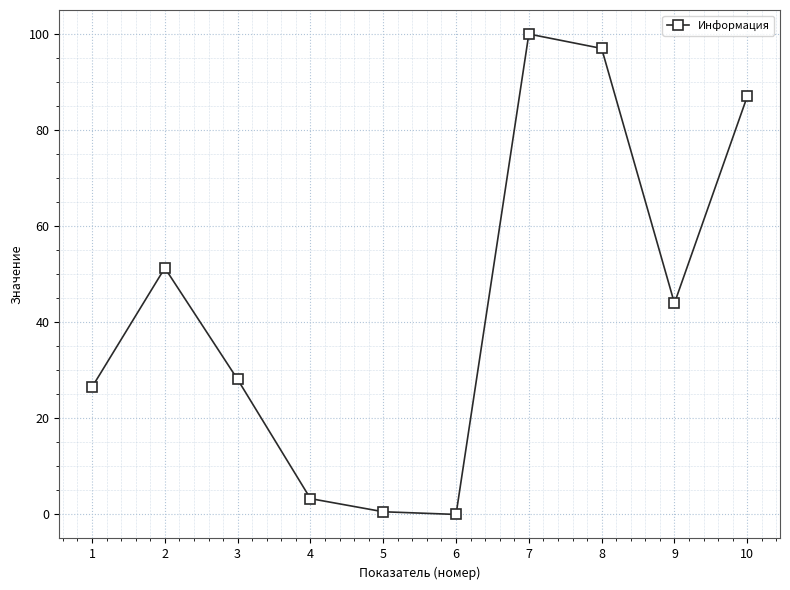

What value does the data have at 7?

100.0